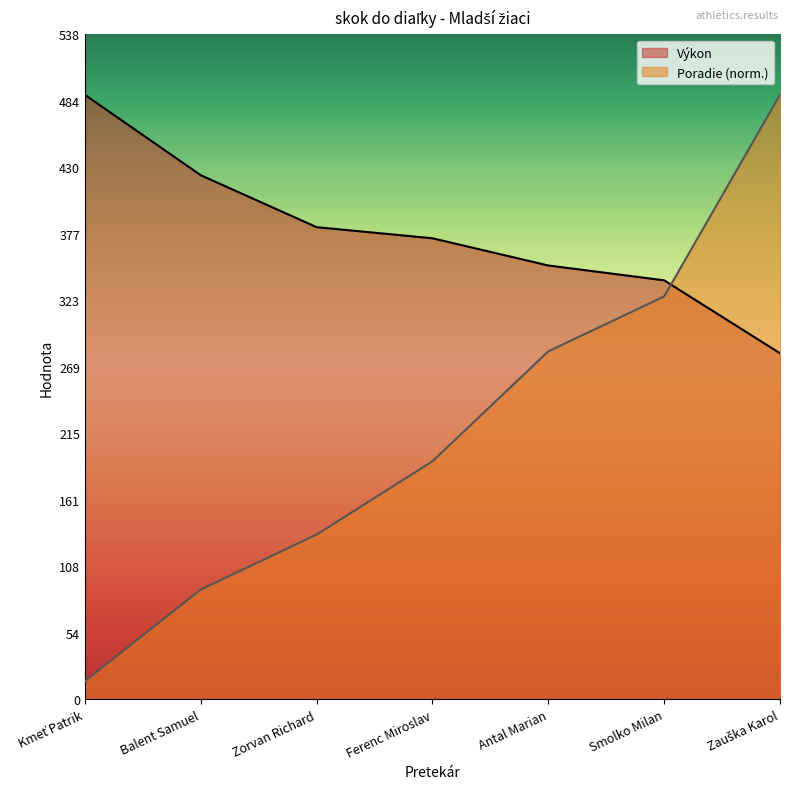

At which label does Výkon reach its peak?

Kmeť Patrik